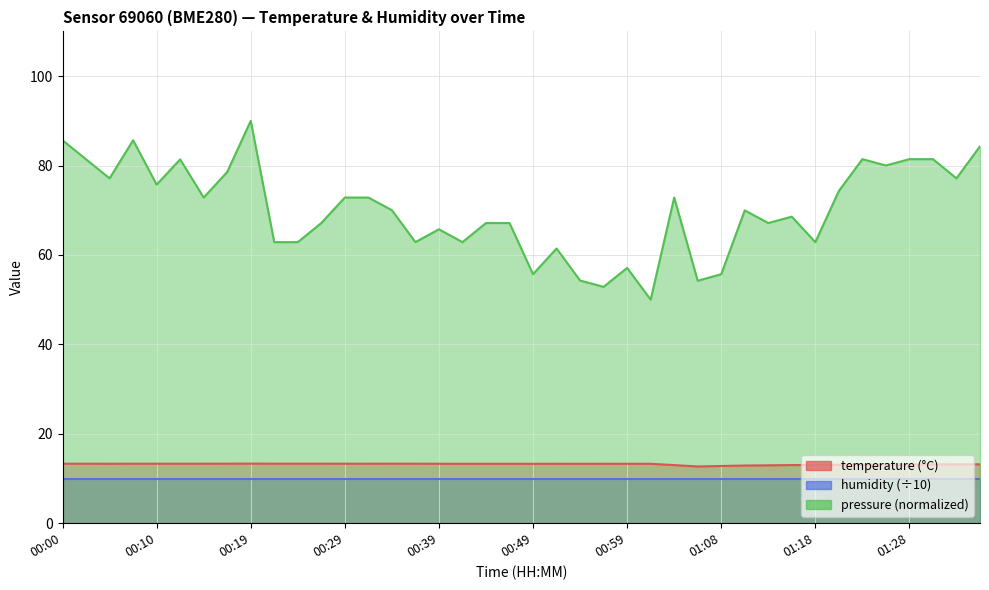

The chart shows a value of 2.8 at 00:46. True or false?

False